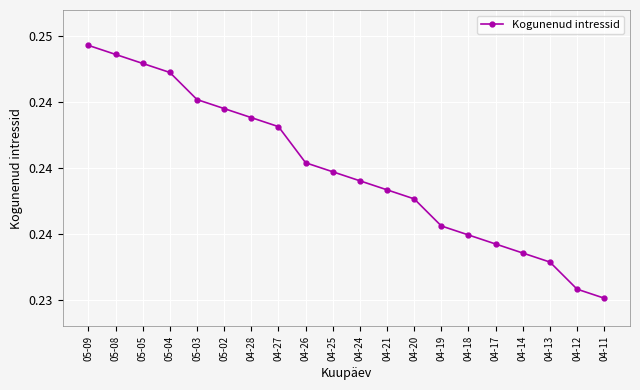

What is the approximate value at 04-20?

0.2